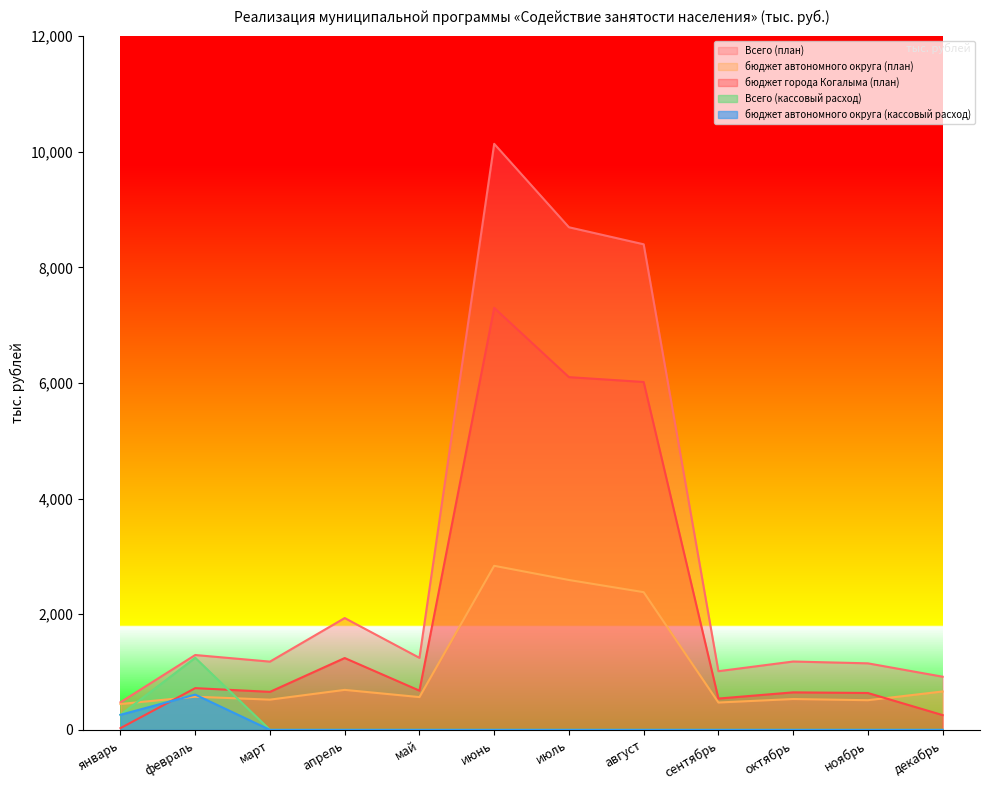

True or false: бюджет автономного округа (план) and бюджет автономного округа (кассовый расход) cross at least once.

True